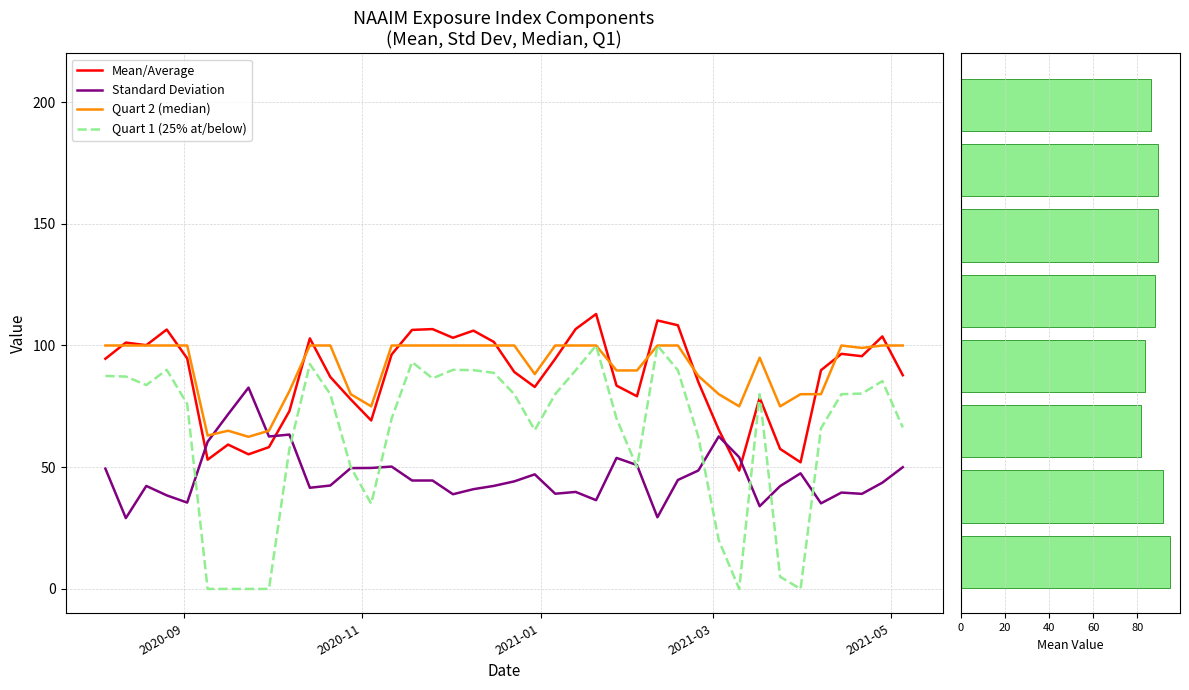

The Standard Deviation series shows 42.0 at 2021-02-10. True or false?

False